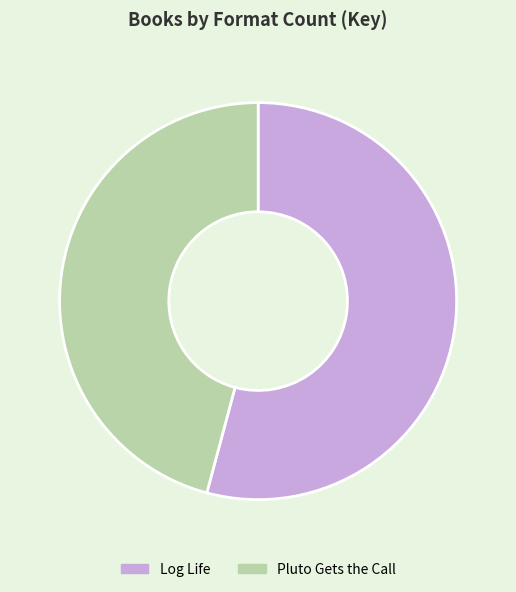

The Log Life slice represents 68% of the pie. True or false?

False